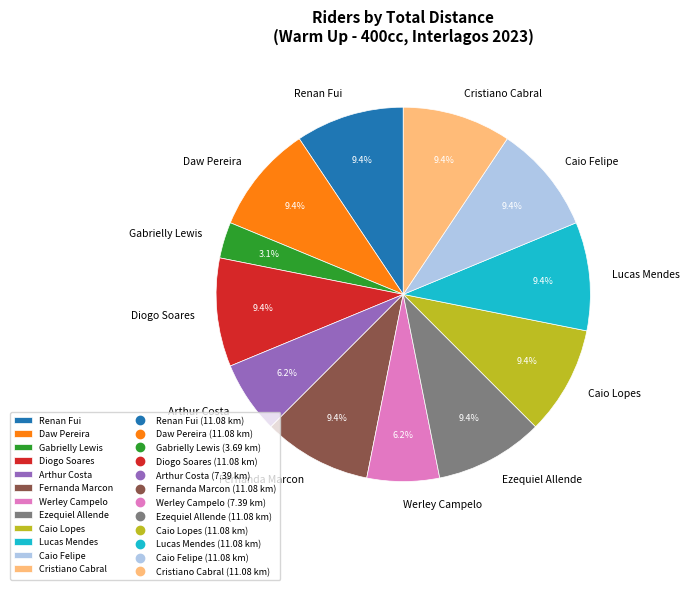

Which category has the smallest portion of the pie?

Gabrielly Lewis